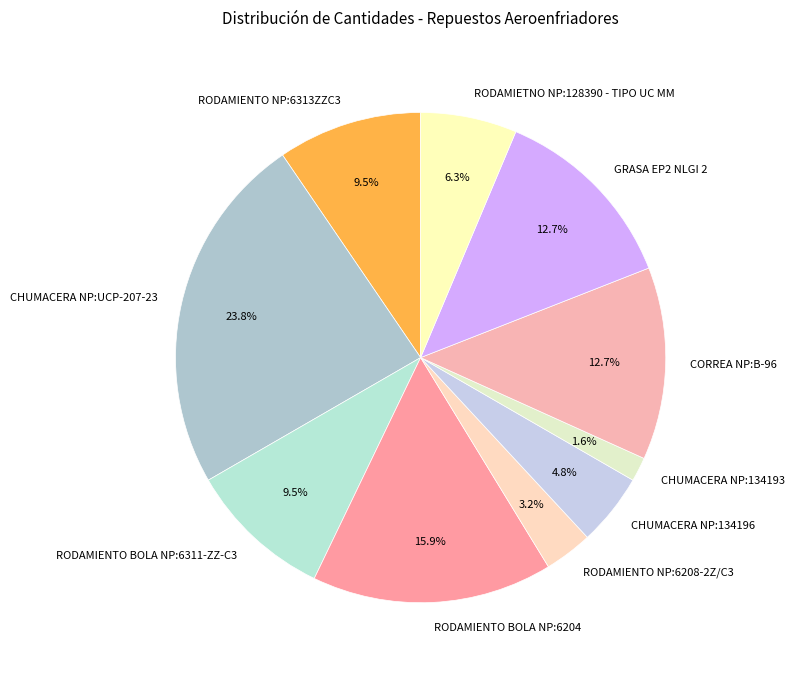

How many slices are in this pie chart?

10